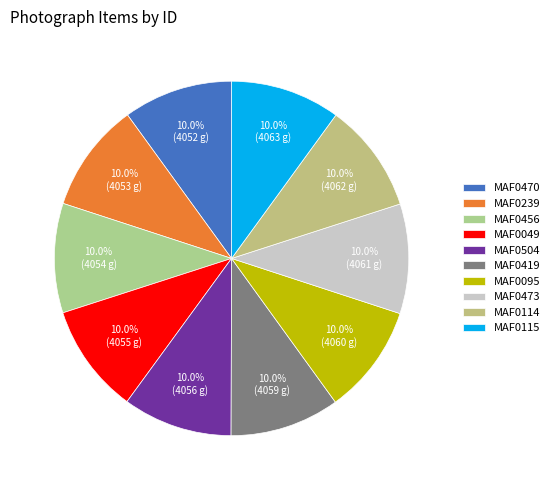

How many slices are in this pie chart?

10